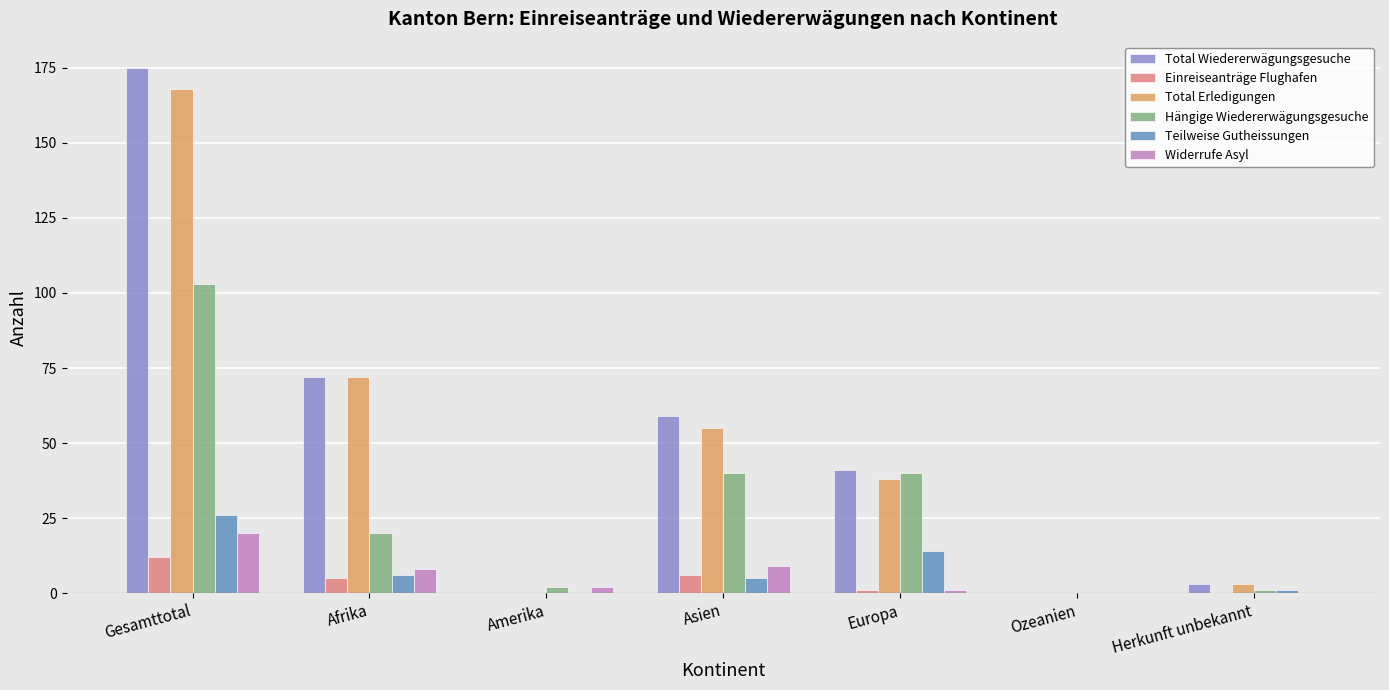

What is the sum of the Einreiseanträge Flughafen values at Ozeanien and Gesamttotal?

12